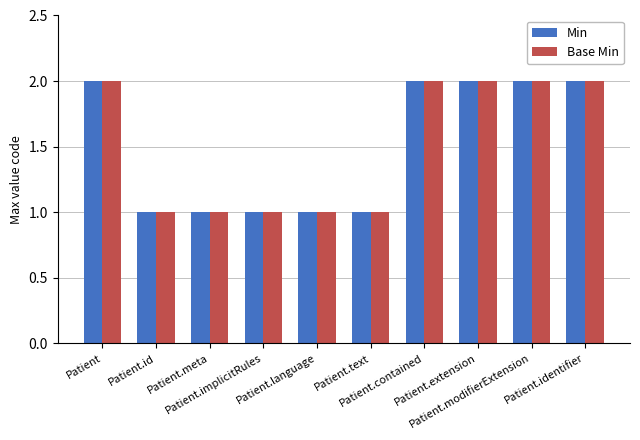

How many data points in Base Min are less than 2?

5